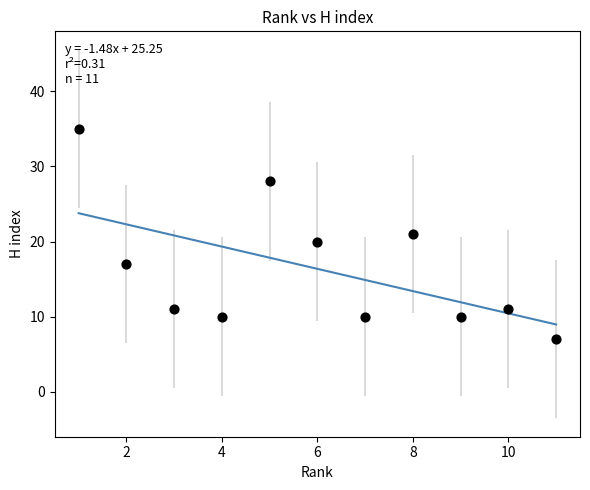

What is the range of Y values (max minus min)?

28